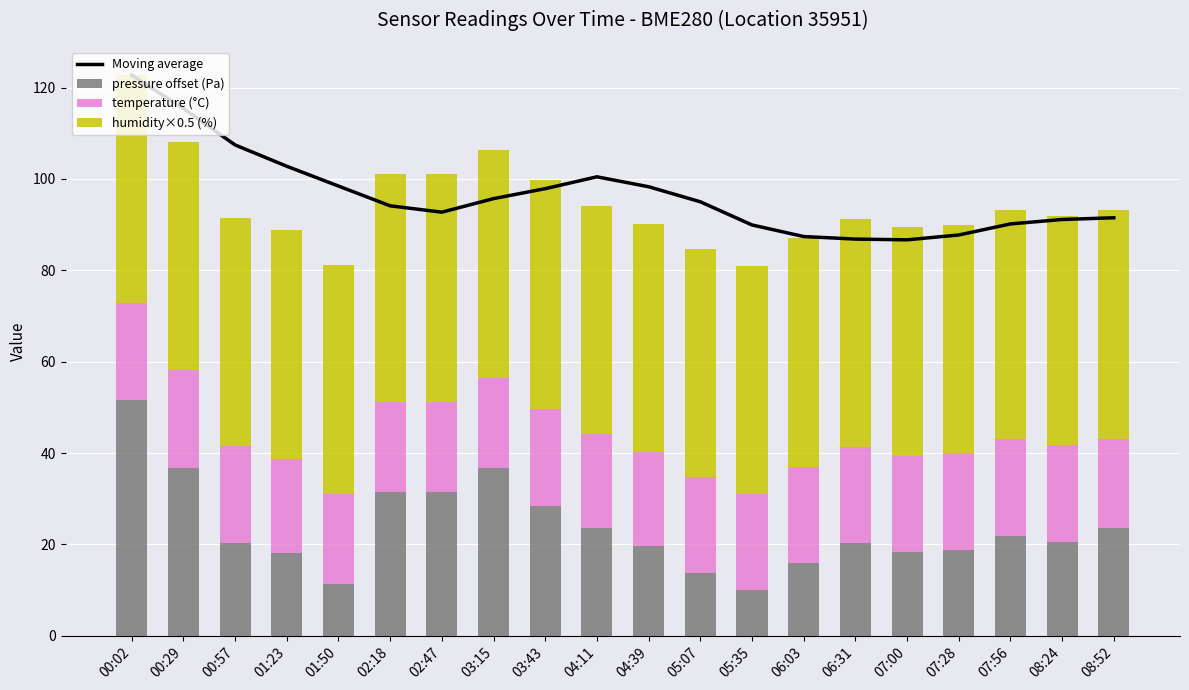

Which series has the largest total across all categories?

Moving average